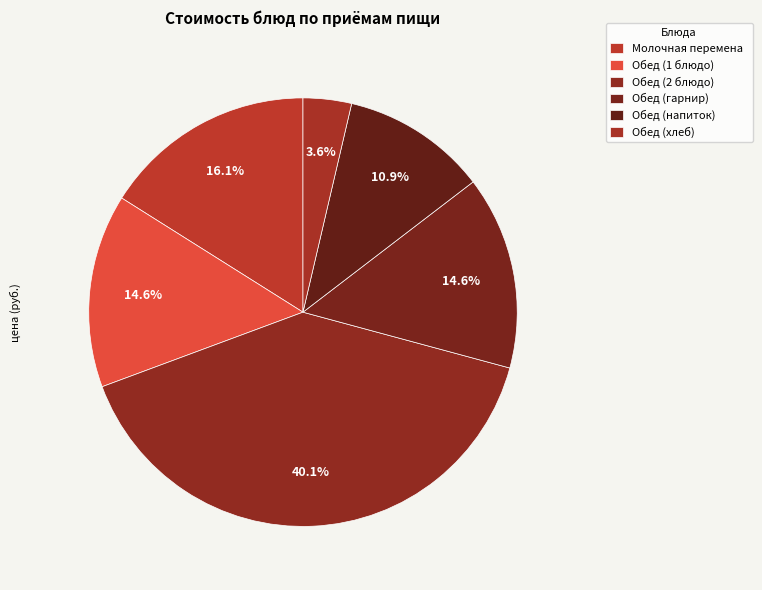

Count the number of slices in the pie.

6